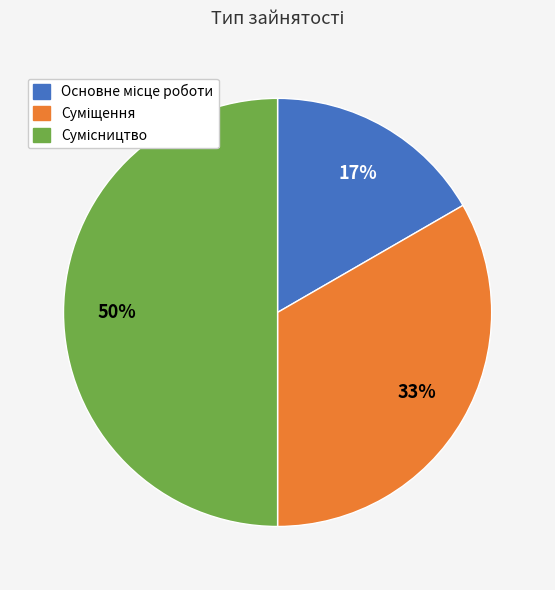

To the nearest percent, what is the average slice percentage?

33%